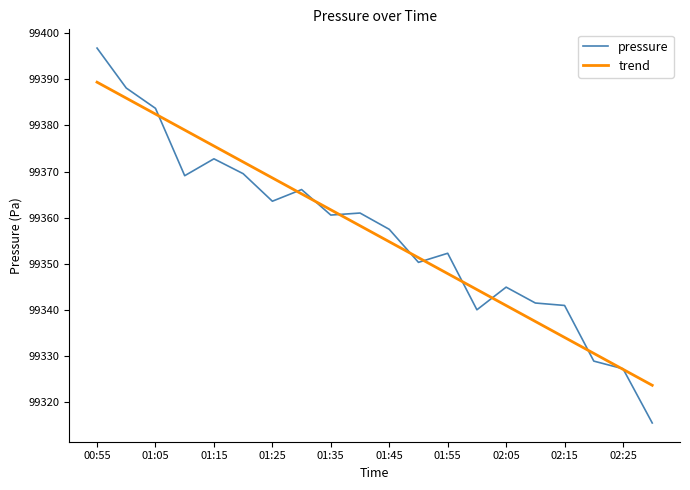

What is the smallest value displayed?

99315.5